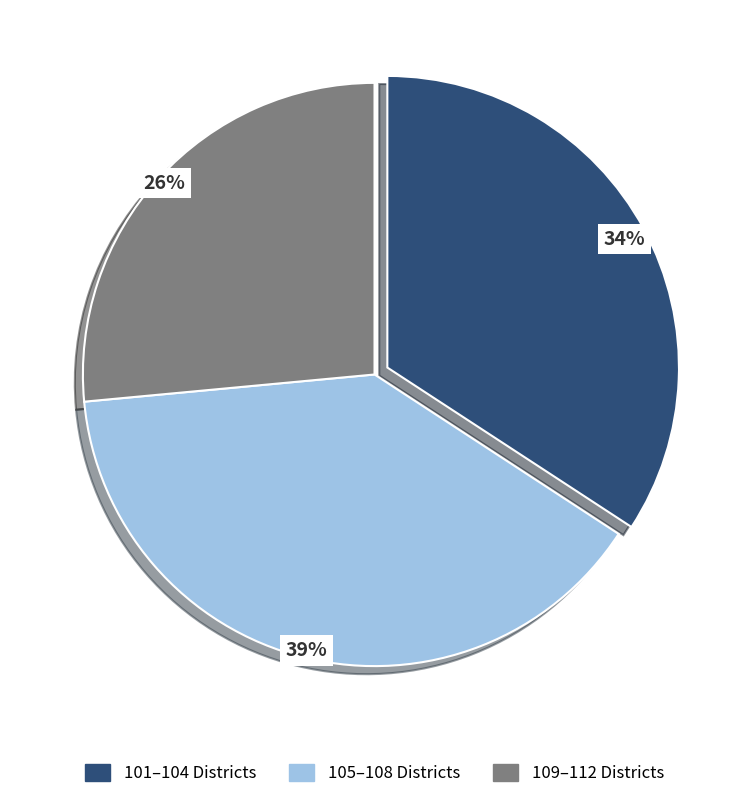

Does any single category account for the majority?

No